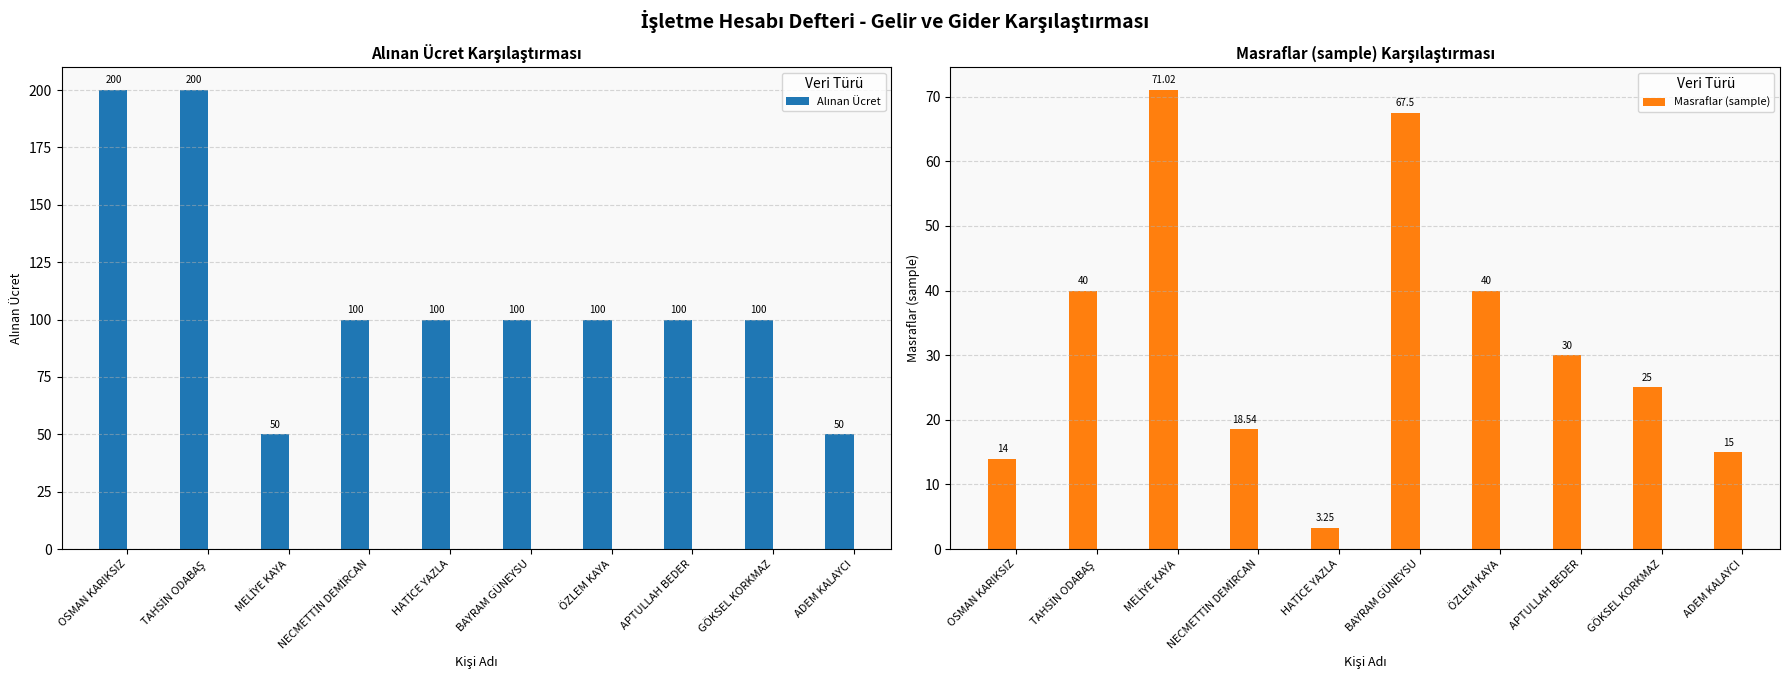

What is the total value across all series at NECMETTİN DEMİRCAN?

118.5